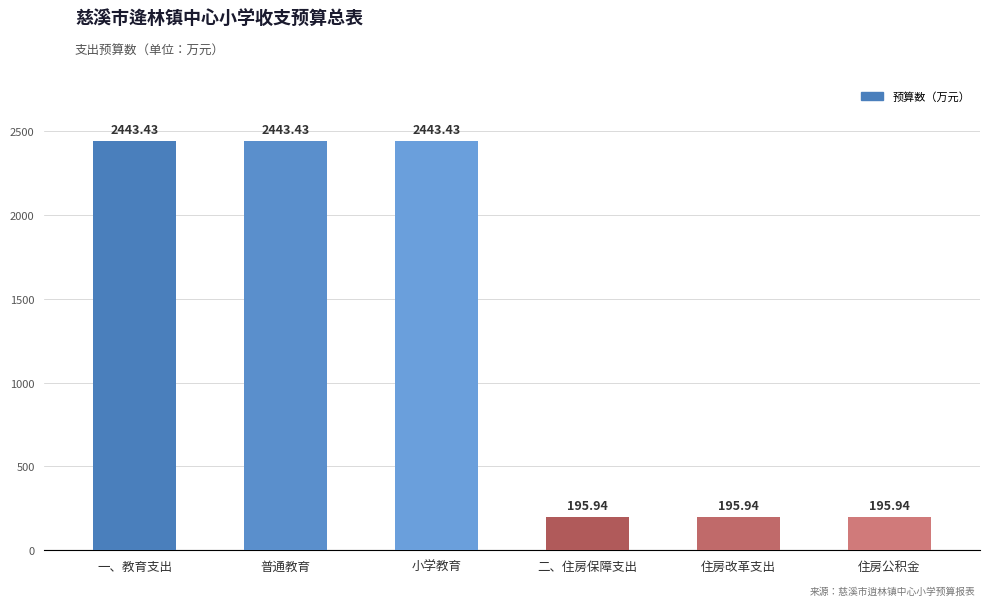

Reading left to right, list all the values displayed in this chart.

一、教育支出=2443.4	普通教育=2443.4	小学教育=2443.4	二、住房保障支出=195.9	住房改革支出=195.9	住房公积金=195.9